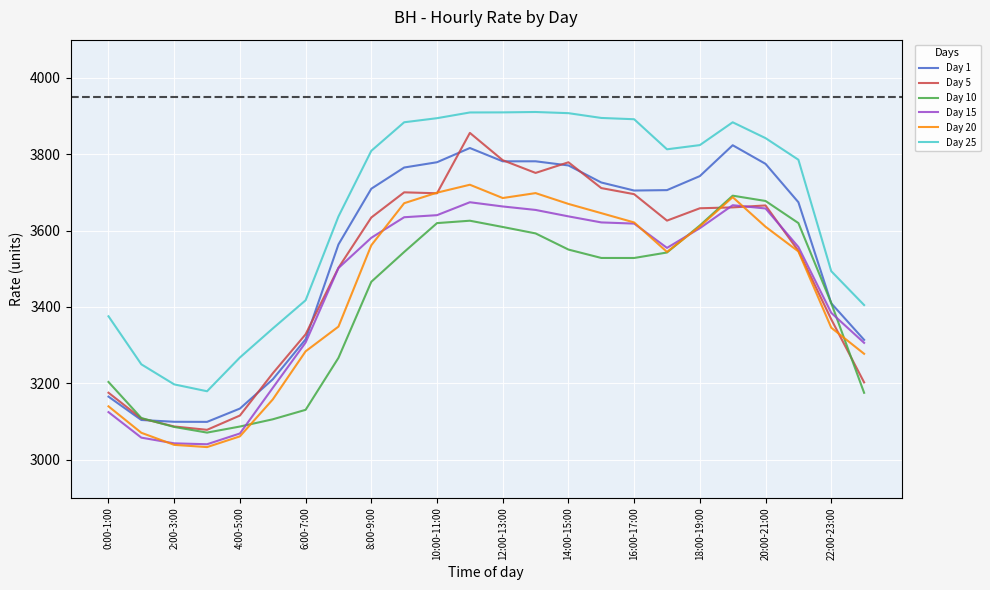

Which series has the largest total across all categories?

Day 25